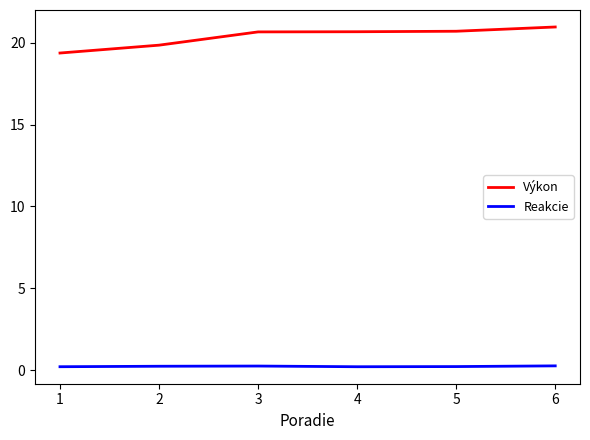

What is the average value of the Výkon series?

20.4